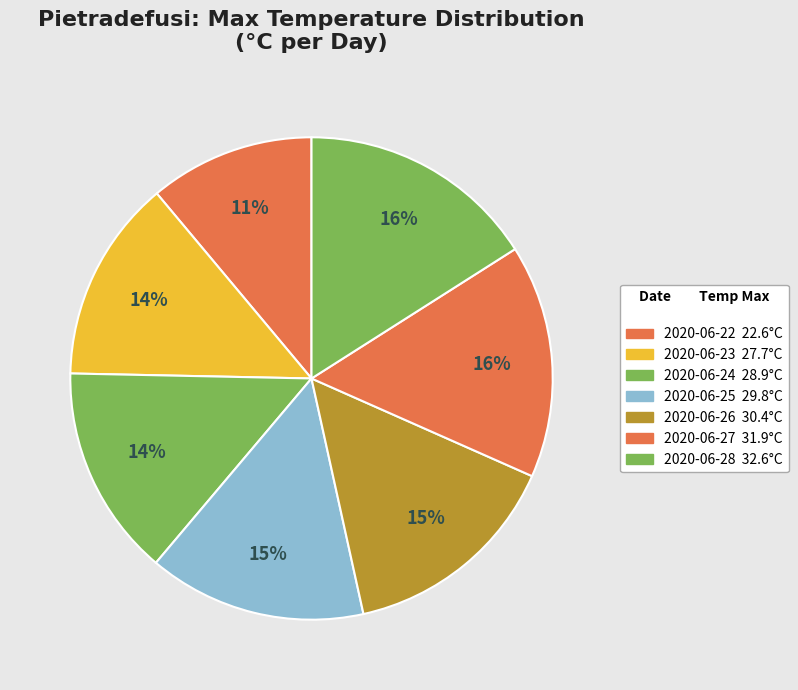

Is 2020-06-27 the majority of the pie?

No